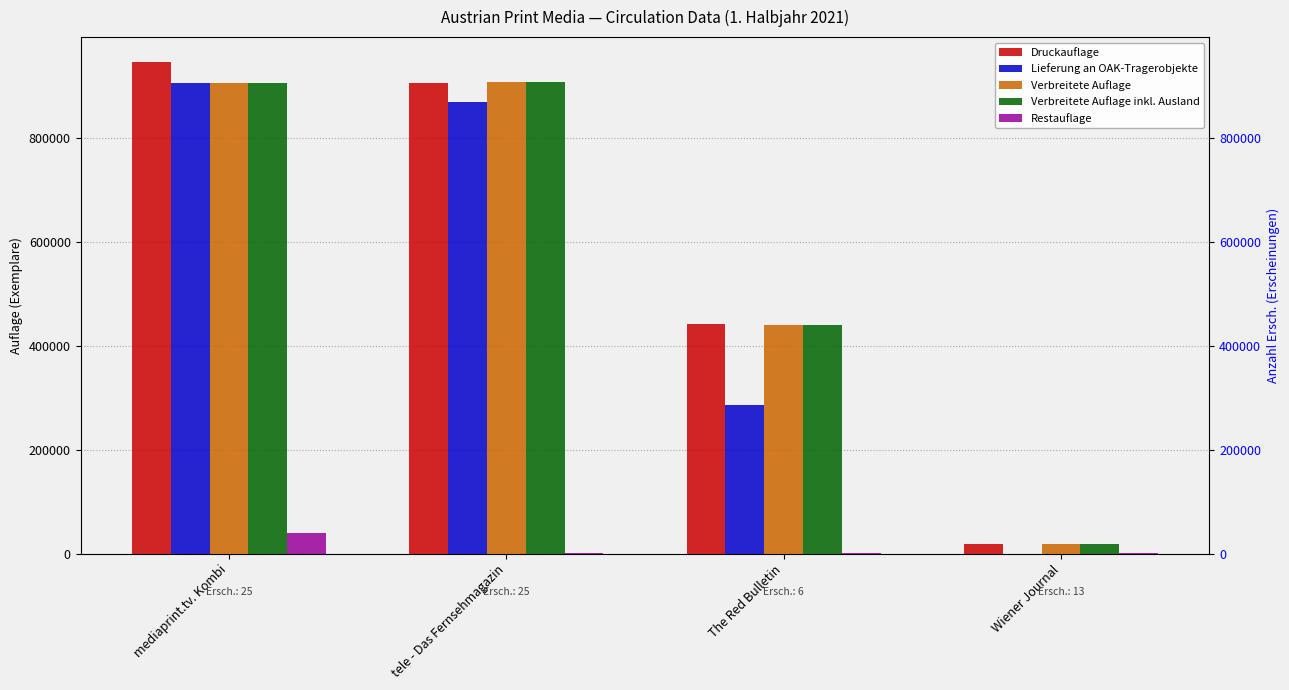

At which label does Lieferung an OAK-Tragerobjekte reach its minimum?

Wiener Journal